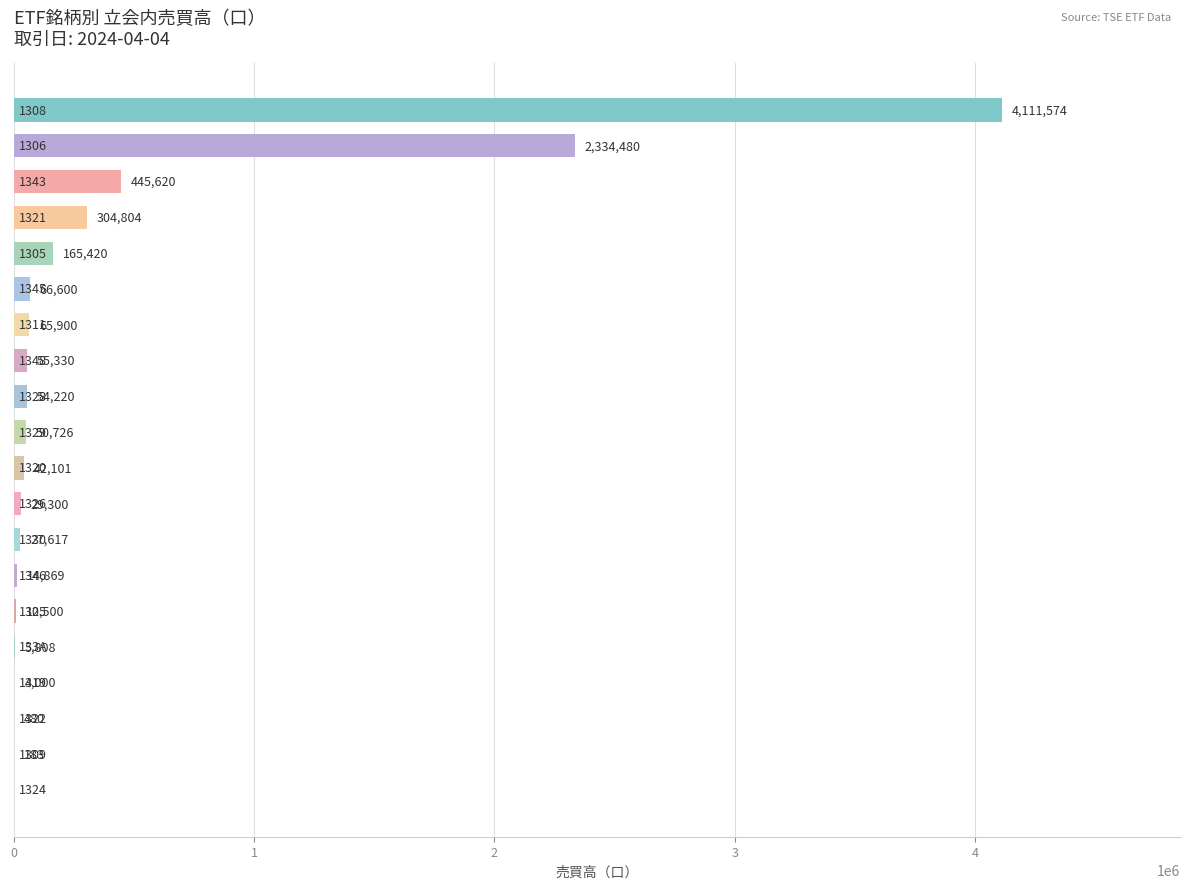

What is the maximum value shown in the chart?

4111574